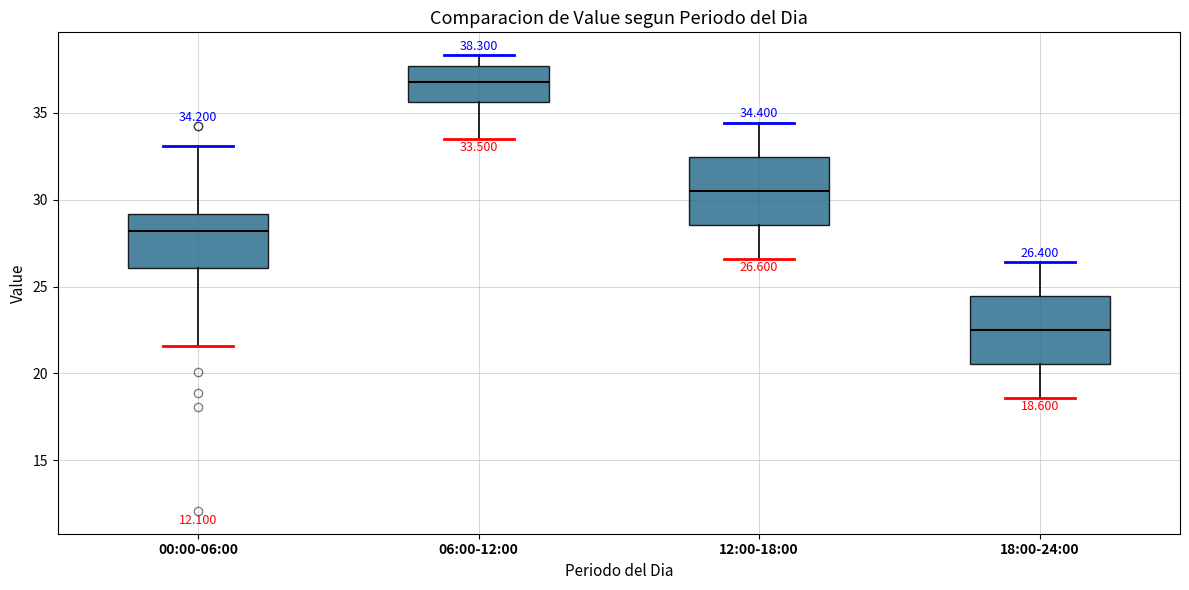

Which box's median line is the lowest?

18:00-24:00